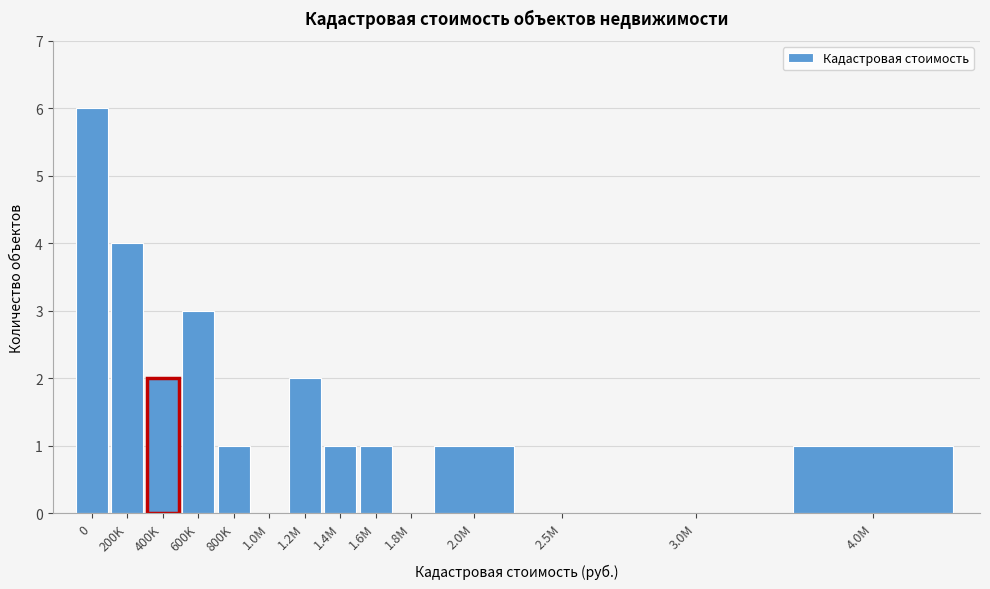

Reading left to right, what are all the values shown in this chart?

0=6	200K=4	400K=2	600K=3	800K=1	1.0M=0	1.2M=2	1.4M=1	1.6M=1	1.8M=0	2.0M=1	2.5M=0	3.0M=0	4.0M=1